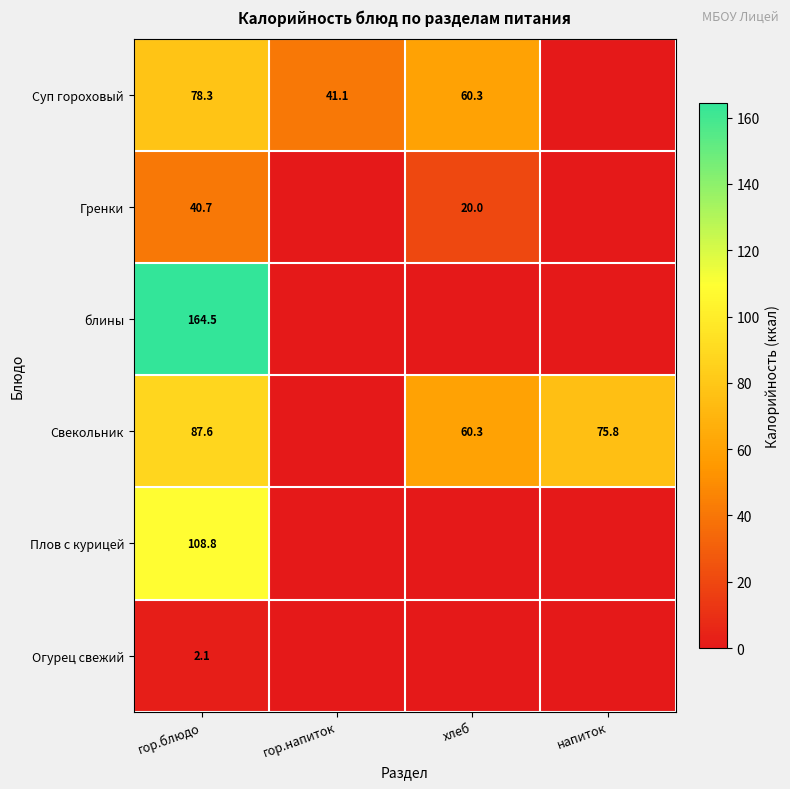

What is the spread (max minus min) of values at хлеб?

60.3